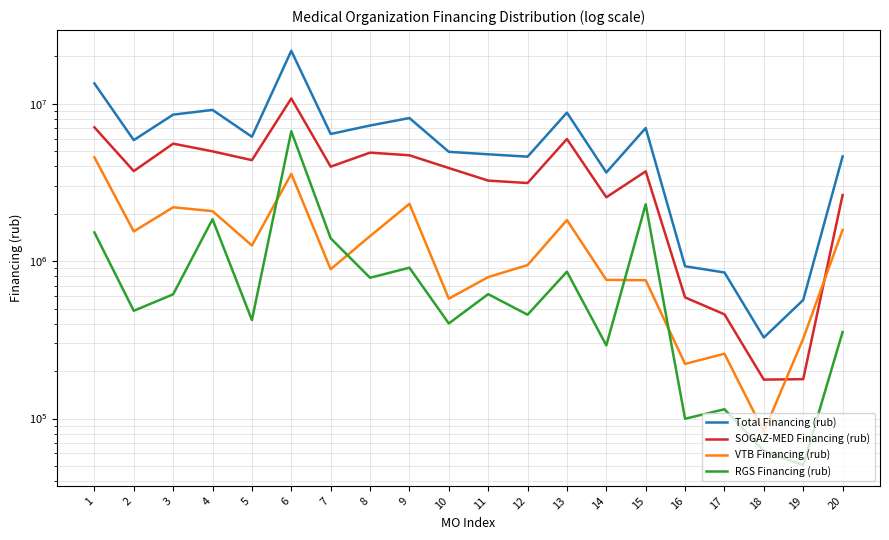

Reading right to left, what are all the values shown in this chart?

Total Financing (rub): 20=4624953.9	19=566914.4	18=327070.2	17=847673.1	16=928157.3	15=7011622.8	14=3660329.4	13=8785620.8	12=4613153.6	11=4775890.6	10=4951563.1	9=8116537.0	8=7276053.3	7=6428953.0	6=21706278.8	5=6170751.3	4=9140618.5	3=8531632.6	2=5875605.5	1=13469638.7
SOGAZ-MED Financing (rub): 20=2631561.4	19=177982.0	18=176798.5	17=459444.7	16=588587.6	15=3721310.2	14=2546428.7	13=5975455.4	12=3137040.0	11=3250213.4	10=3906257.3	9=4706962.0	8=4893840.1	7=3985714.0	6=10812993.8	5=4384590.6	4=4986063.3	3=5580872.9	2=3734735.8	1=7087432.0
VTB Financing (rub): 20=1578964.6	19=322057.1	18=82357.8	17=258232.3	16=222491.1	15=756701.0	14=760857.1	13=1824927.0	12=944366.4	11=792435.6	10=577755.1	9=2314139.8	8=1442441.0	7=888661.3	6=3586342.5	5=1258047.1	4=2079218.3	3=2200503.1	2=1545004.2	1=4569975.2
RGS Financing (rub): 20=354708.0	19=50567.1	18=62358.6	17=114626.5	16=99718.2	15=2298199.6	14=291612.5	13=857326.8	12=457105.6	11=617308.7	10=402082.6	9=908782.9	8=784600.5	7=1397755.2	6=6686769.4	5=422490.9	4=1846634.8	3=615691.3	2=483935.8	1=1523805.1